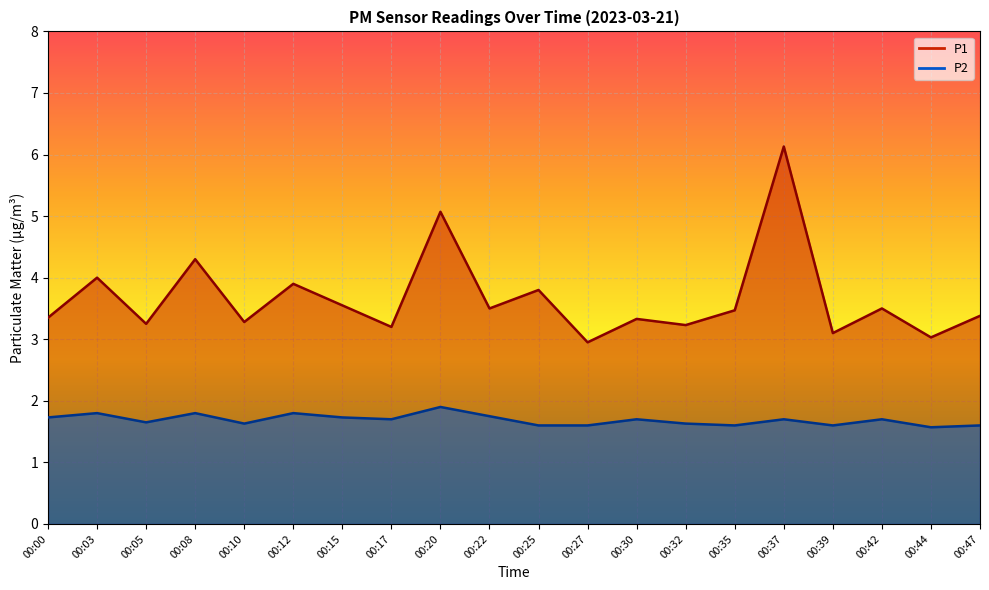

Count the number of categories in the chart.

20